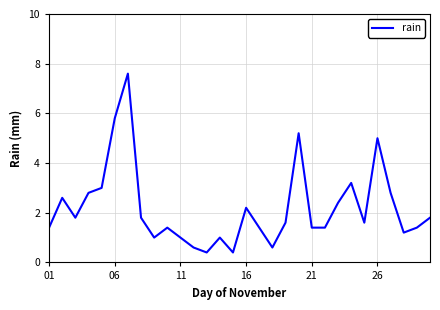

What is the minimum value shown in the chart?

0.4